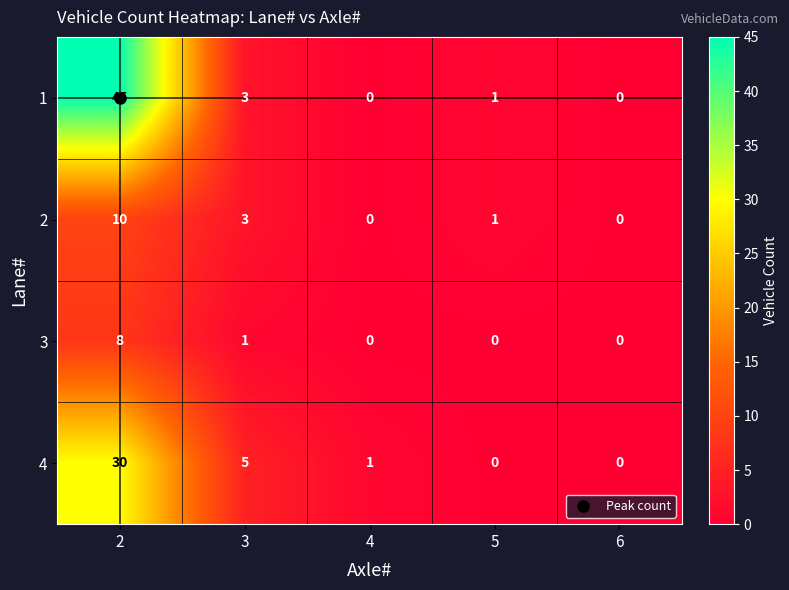

True or false: 4 has a value of 3 at 3.

False